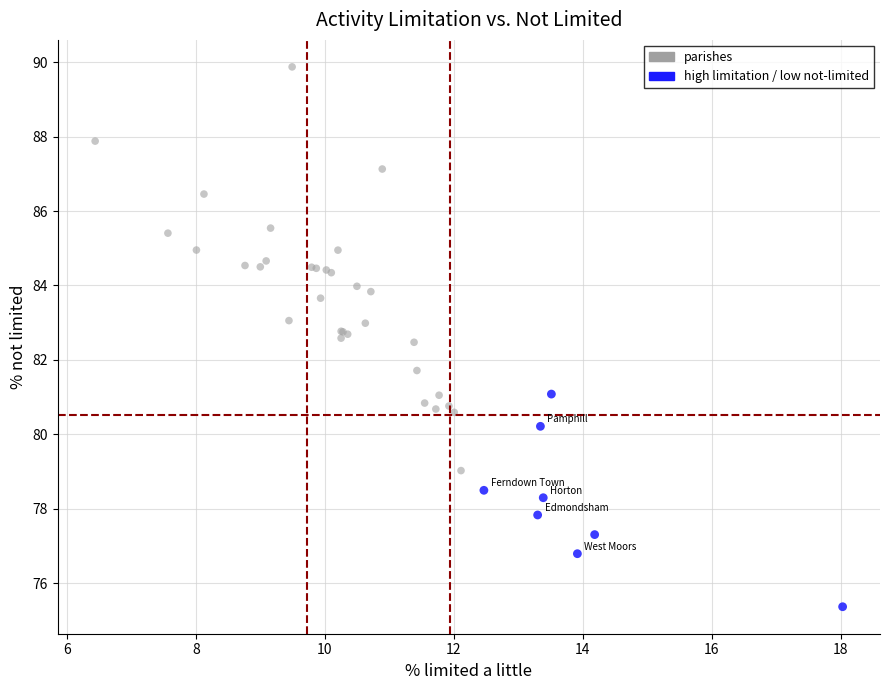

Which series has the largest Y range (max minus min)?

parishes